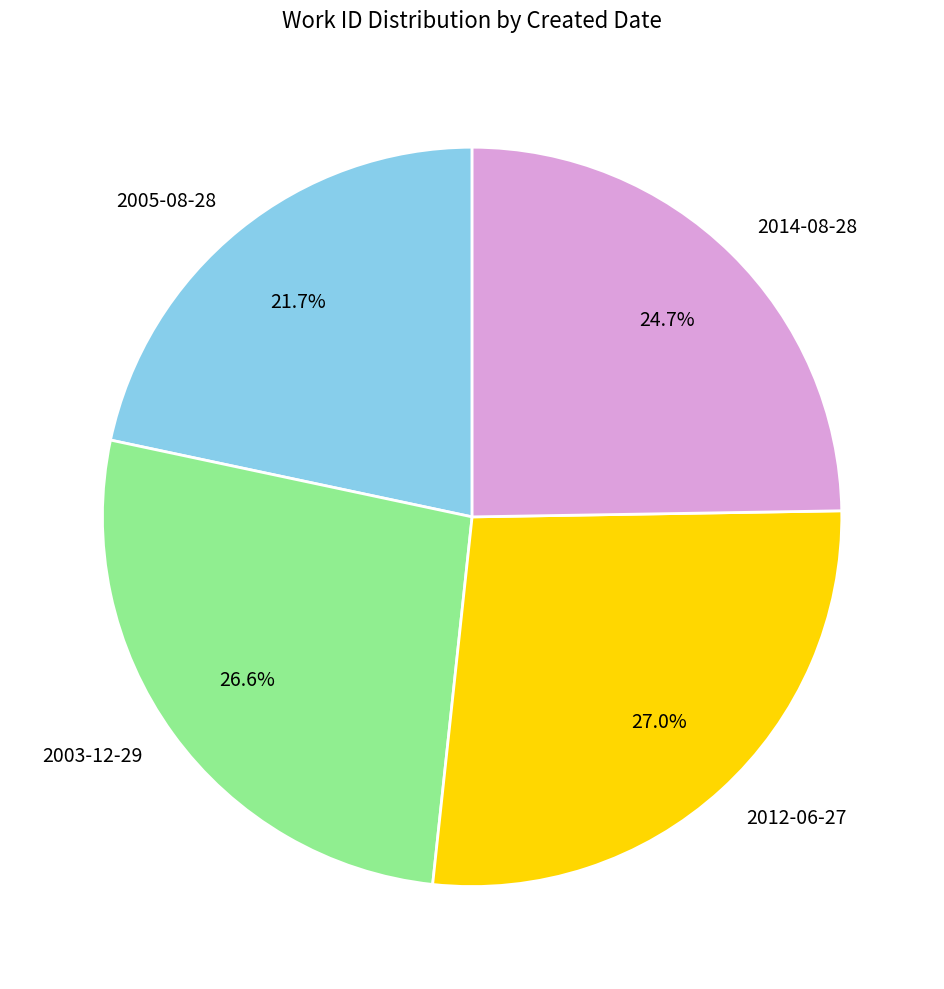

Combined, what portion of the pie is 2014-08-28 and 2012-06-27?

51.7%